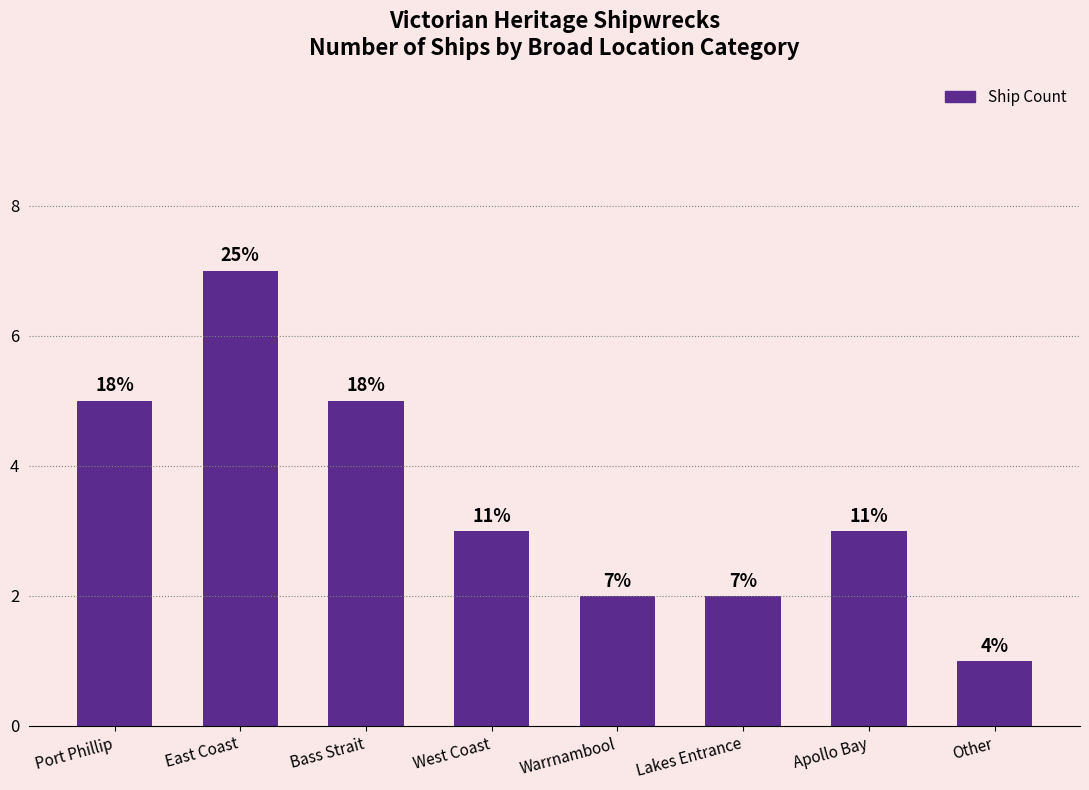

How many values are between 2 and 5?

6